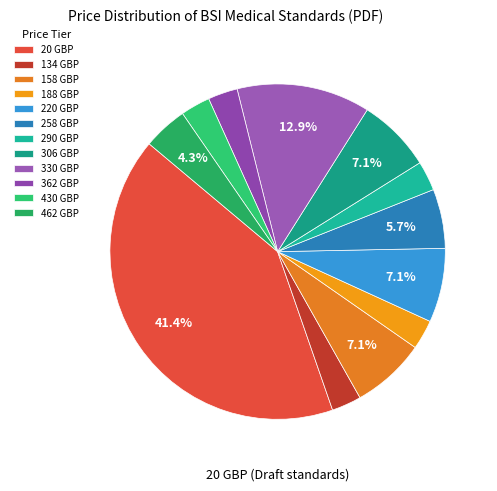

Is it true that 290 GBP is 1% of the pie?

False